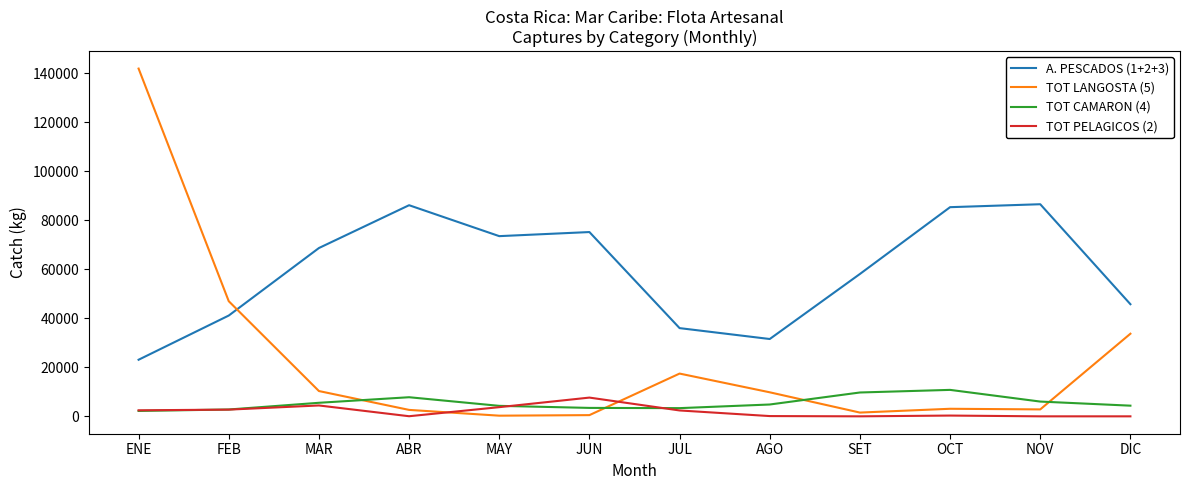

Which series has the widest spread of values?

TOT LANGOSTA (5)